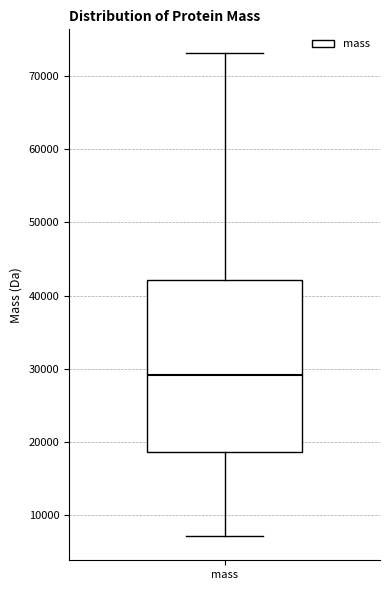

Read this box plot against the y-axis: the position of the median line, the range covered by the box, and the ends of both whiskers. The values are not printed on the chart, so give them approximately, as read against the axis.

median 29000, box 19000 to 42000, whiskers 7000 to 73000